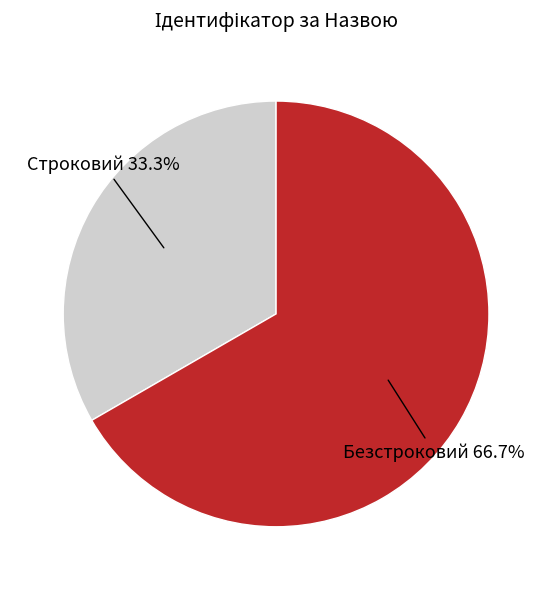

Does any single category account for the majority?

Yes